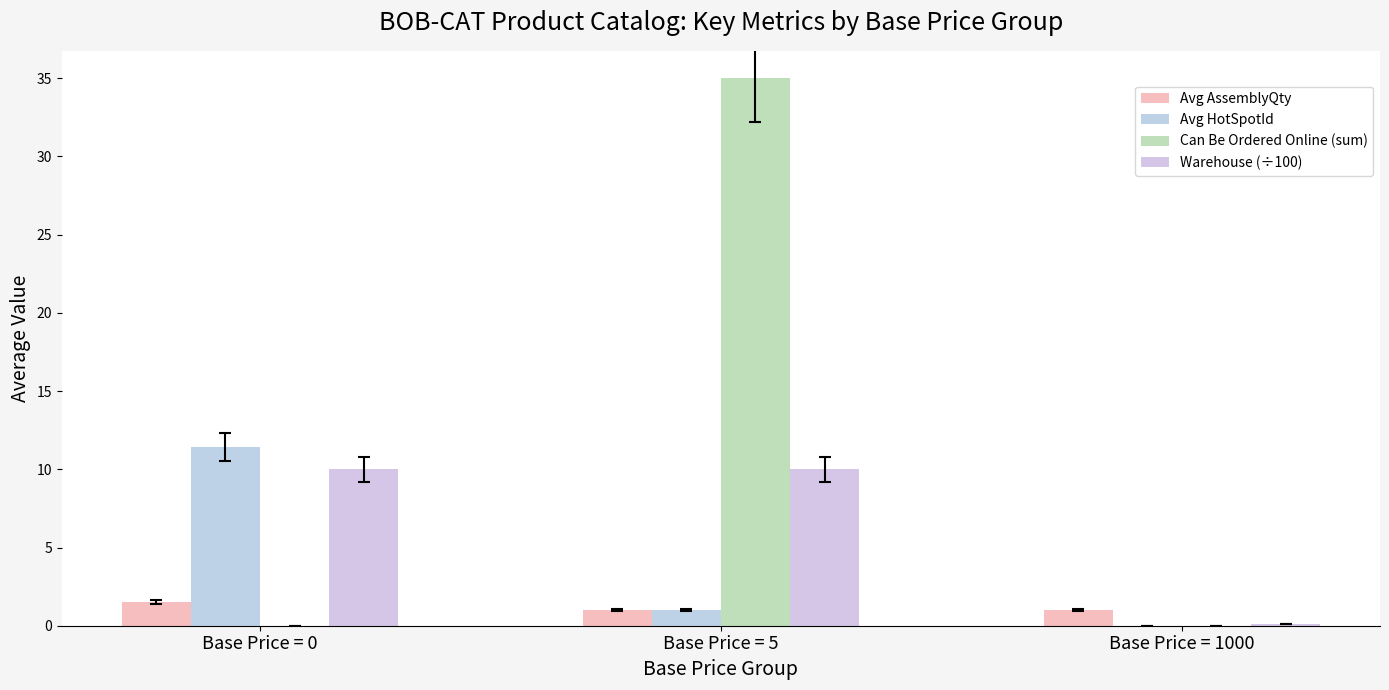

True or false: Warehouse (÷100) has a value of 14.4 at Base Price = 5.

False